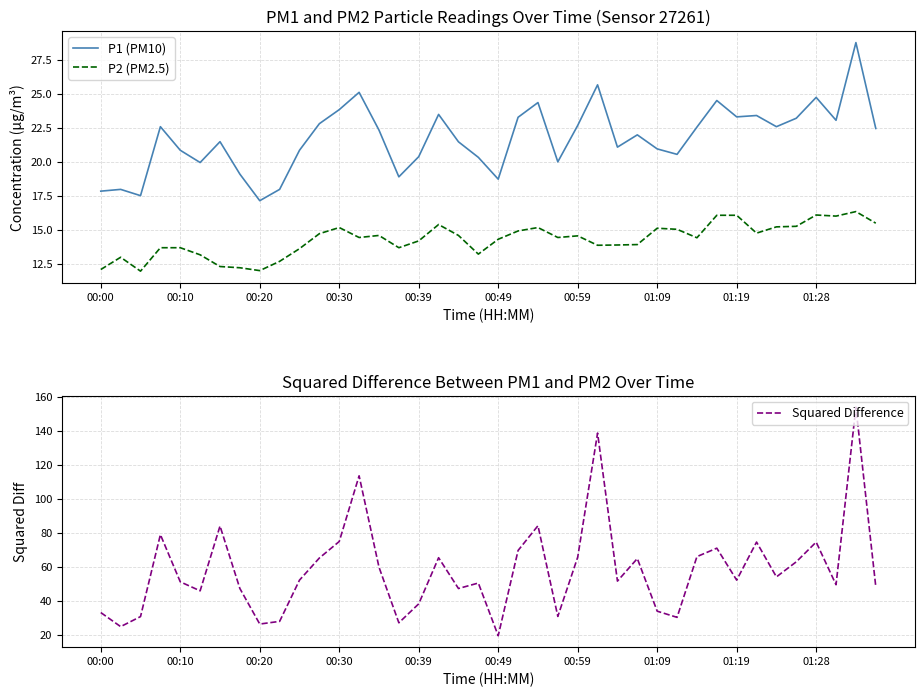

True or false: P1 (PM10) has a value of 20.4 at 00:39.

True